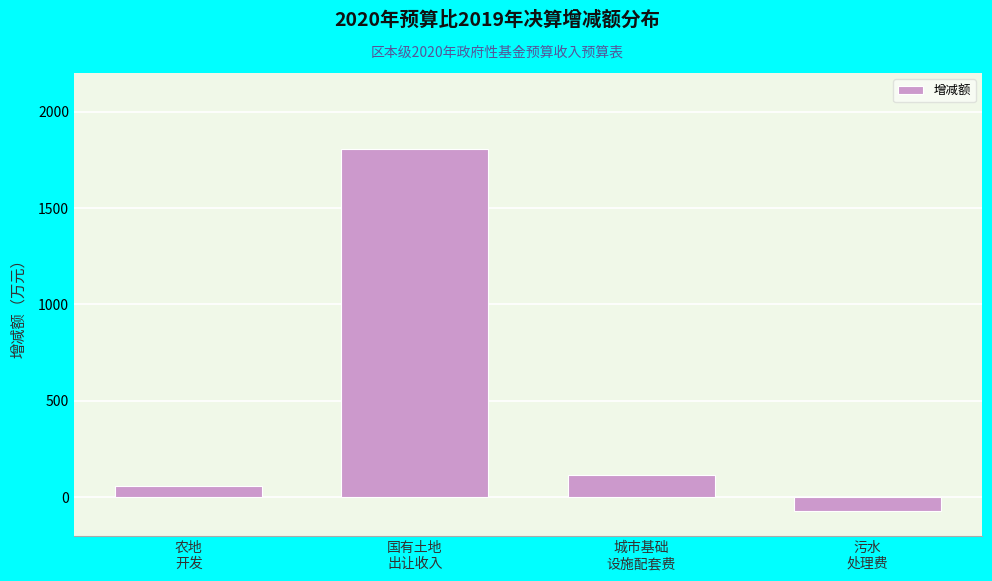

Reading left to right, extract all data points from this chart.

60	1806	116	-70